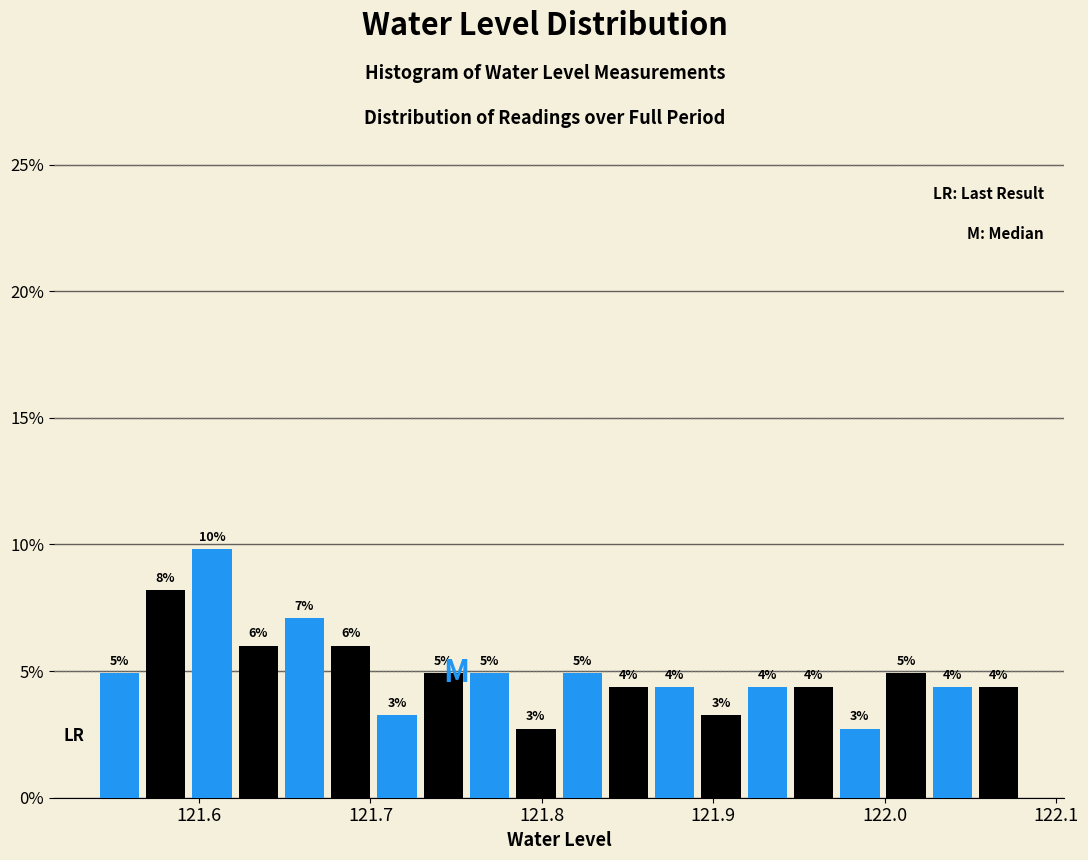

Read against the x-axis, roughly where is the centre of the tallest bar?

121.61